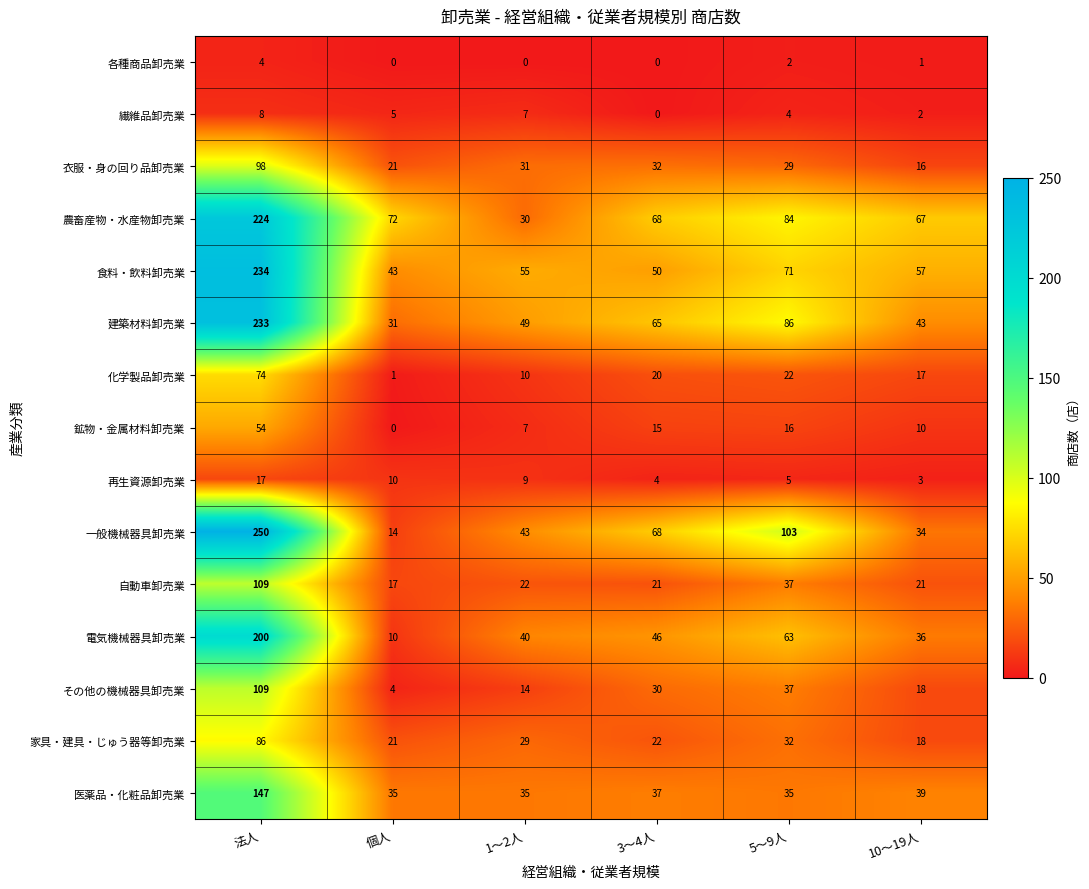

What is the approximate value of 家具・建具・じゅう器等卸売業 at 1～2人, to the nearest 5?

30